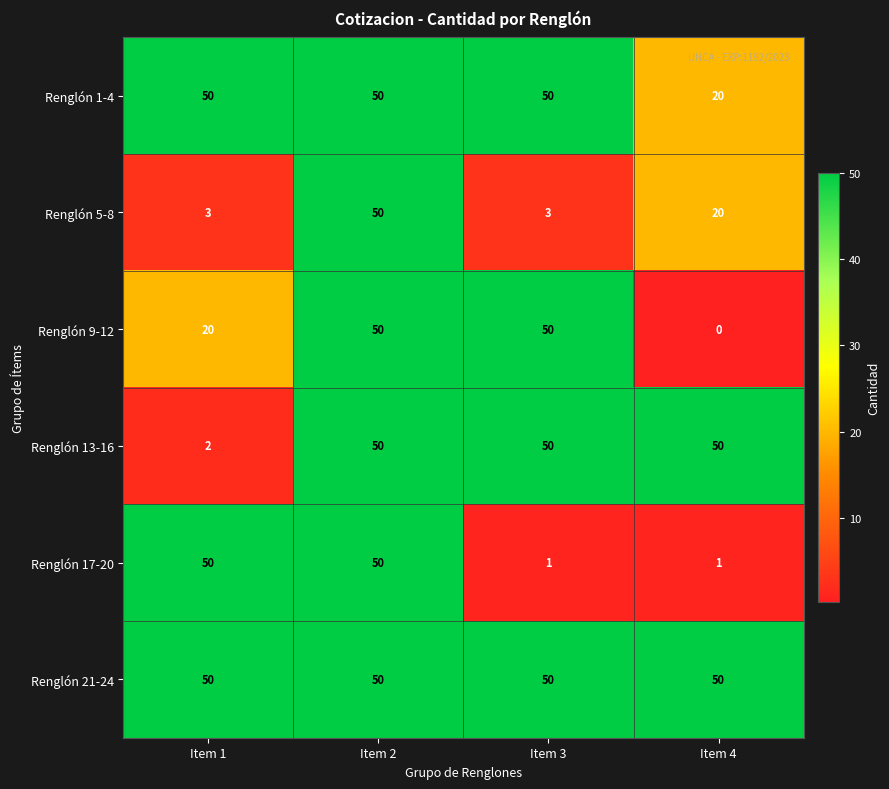

Read the Renglón 1-4 value at Item 3, to the nearest 5.

50